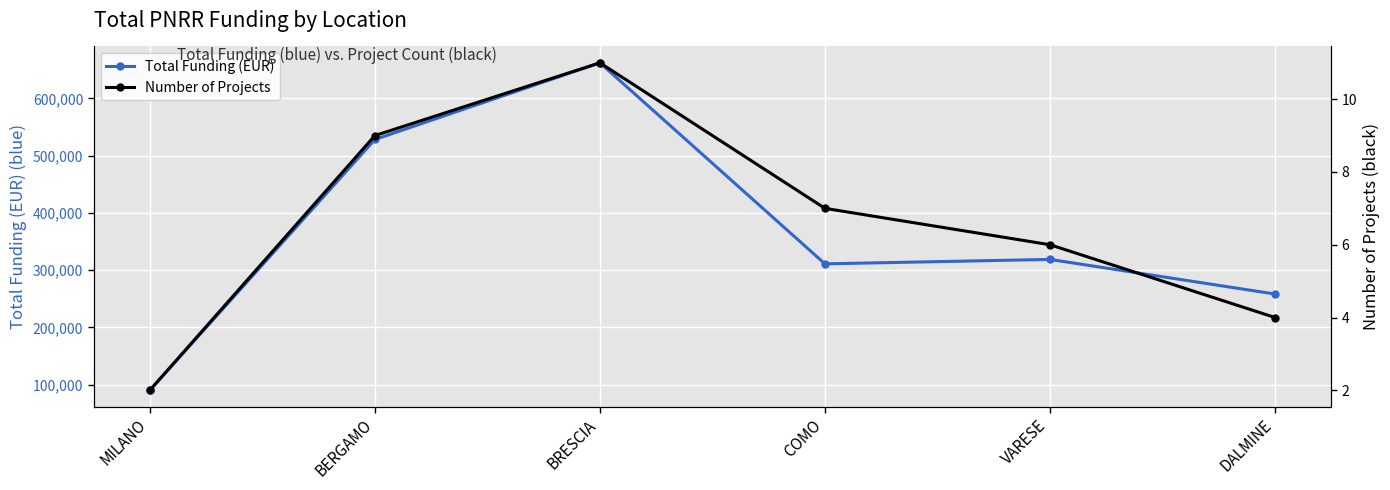

What is the approximate value of Number of Projects at BERGAMO?

9.0